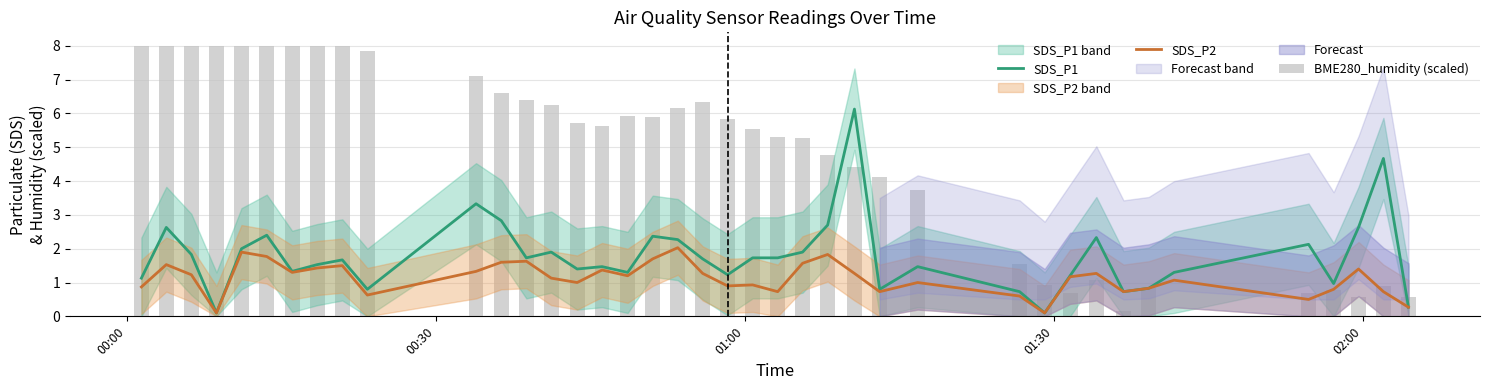

Reading left to right, what are all the values shown in this chart?

SDS_P1: 1.1	2.6	1.8	0.1	2.0	2.4	1.3	1.5	1.7	0.8	3.3	2.8	1.7	1.9	1.4	1.5	1.3	2.4	2.3	1.7	1.2	1.7	1.7	1.9	2.7	6.1	0.8	1.5	0.7	0.1	1.2	2.3	0.7	0.8	1.3	2.1	1.0	2.6	4.7	0.3
SDS_P2: 0.9	1.5	1.2	0.1	1.9	1.8	1.3	1.4	1.5	0.6	1.3	1.6	1.6	1.1	1.0	1.4	1.2	1.7	2.0	1.3	0.9	0.9	0.7	1.6	1.8	1.3	0.7	1.0	0.6	0.1	1.2	1.3	0.7	0.8	1.1	0.5	0.8	1.4	0.7	0.3
BME280_humidity (scaled): 8.0	8.0	8.0	8.0	8.0	8.0	8.0	8.0	8.0	7.8	7.1	6.6	6.4	6.3	5.7	5.6	5.9	5.9	6.2	6.3	5.8	5.5	5.3	5.3	4.8	4.4	4.1	3.7	1.6	0.9	0.7	1.1	0.1	0.8	0.0	0.7	0.8	0.6	0.9	0.6